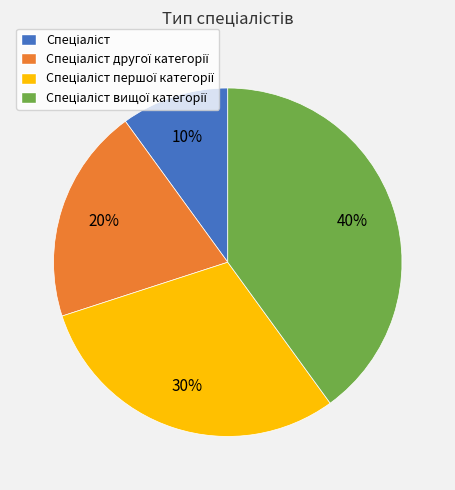

To the nearest percent, what is the average slice percentage?

25%